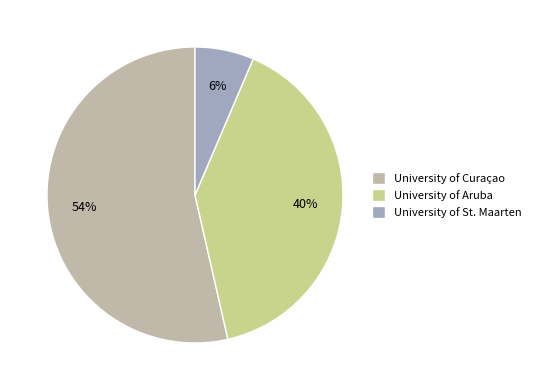

Rank the categories by value from highest to lowest.

University of Curaçao, University of Aruba, University of St. Maarten